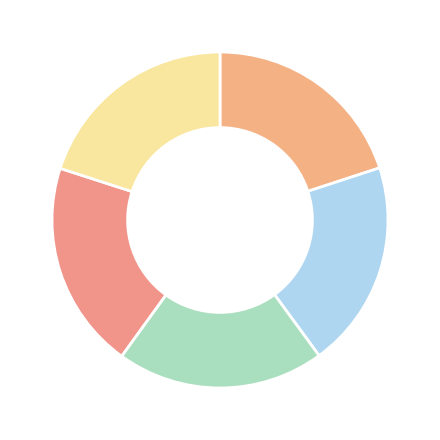

How many slices are in this pie chart?

5